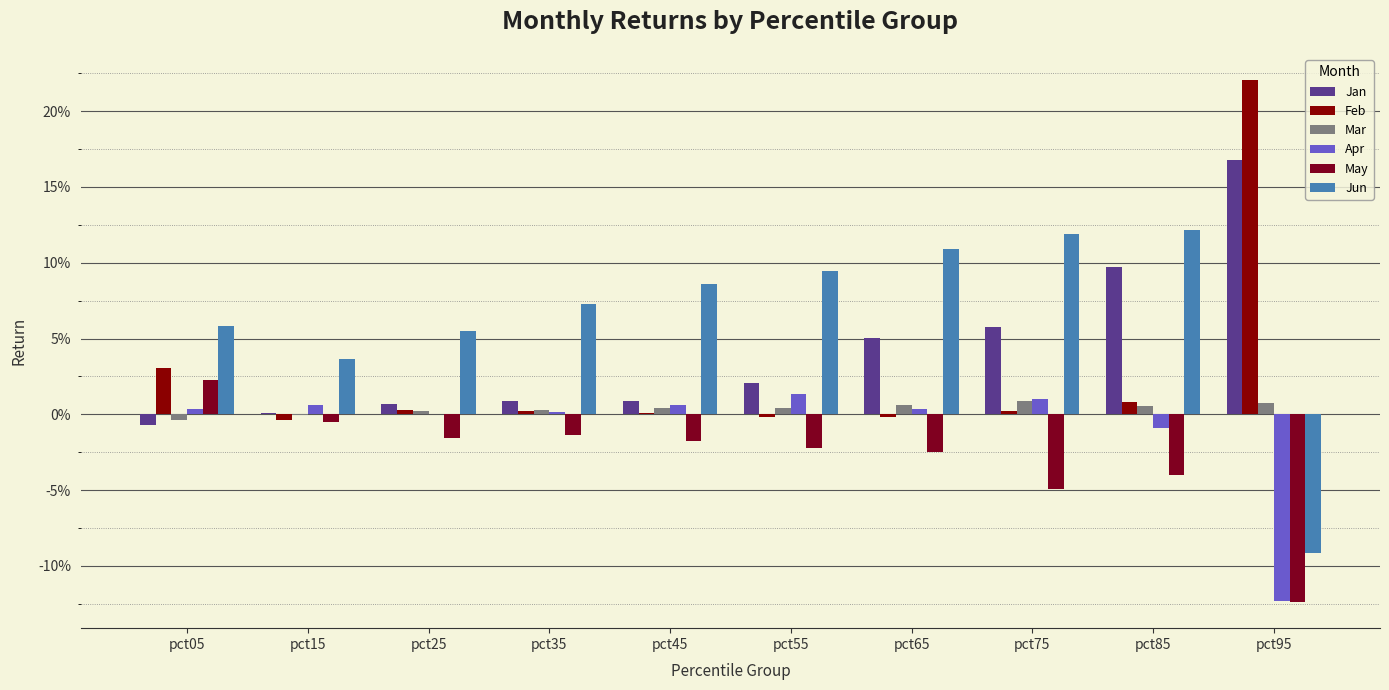

Which category has the highest value across all series?

pct95